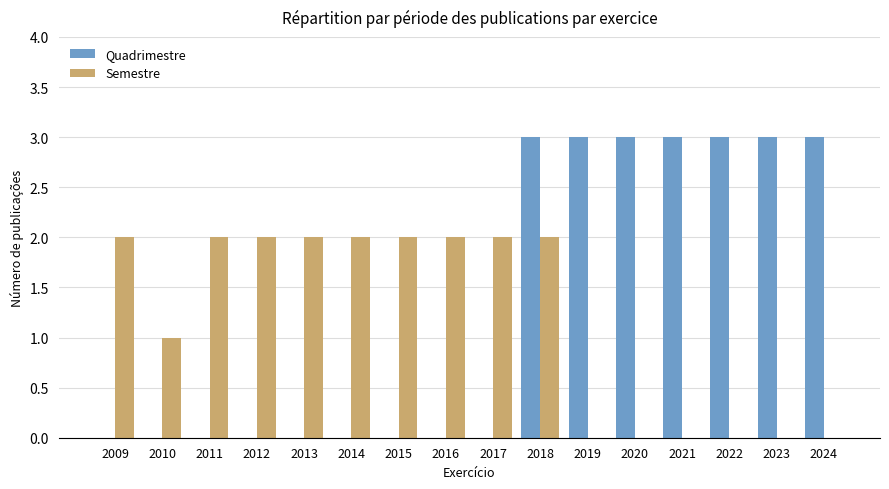

Where is Semestre nearest to the value 1?

2010